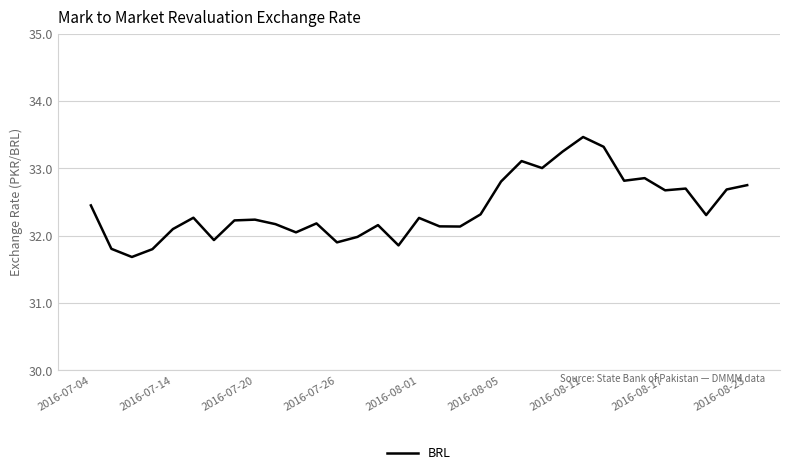

Count the number of data series in this chart.

1